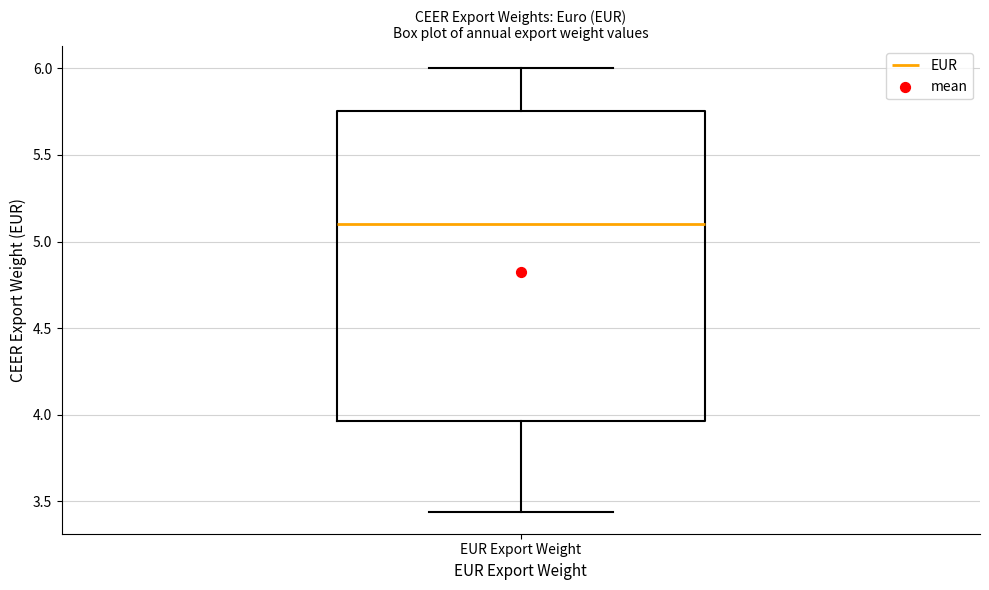

Read this box plot against the y-axis: the position of the median line, the range covered by the box, and the ends of both whiskers. The values are not printed on the chart, so give them approximately, as read against the axis.

median 5.10, box 3.95 to 5.75, whiskers 3.45 to 6.00